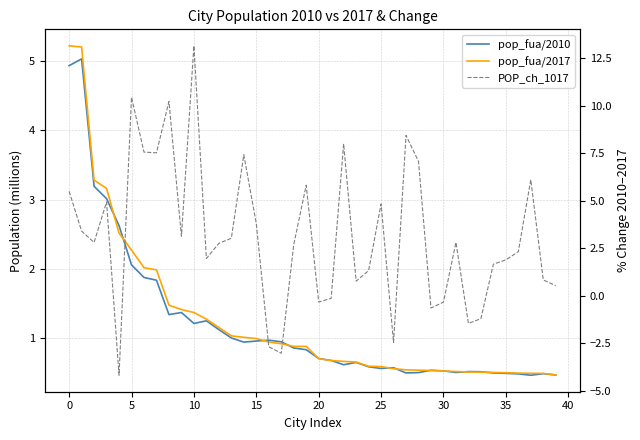

What is the total value across all series at 39?

1.5